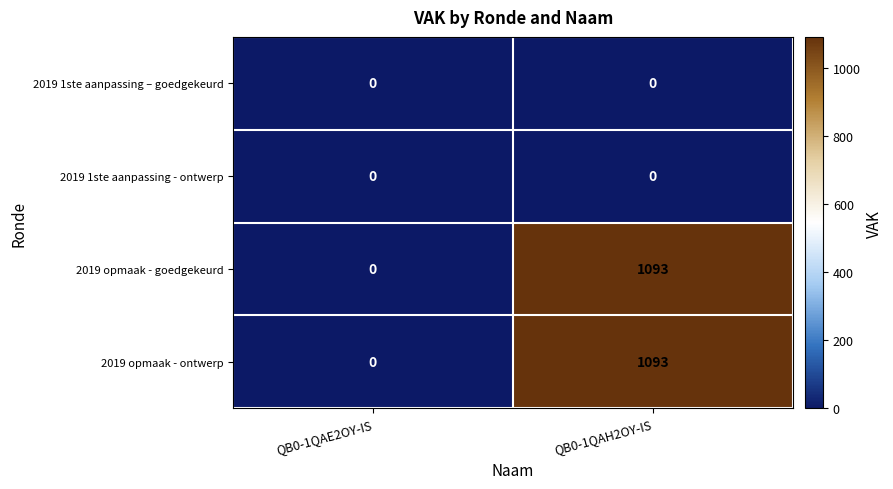

What is the sum of all 2019 opmaak - goedgekeurd values?

1093